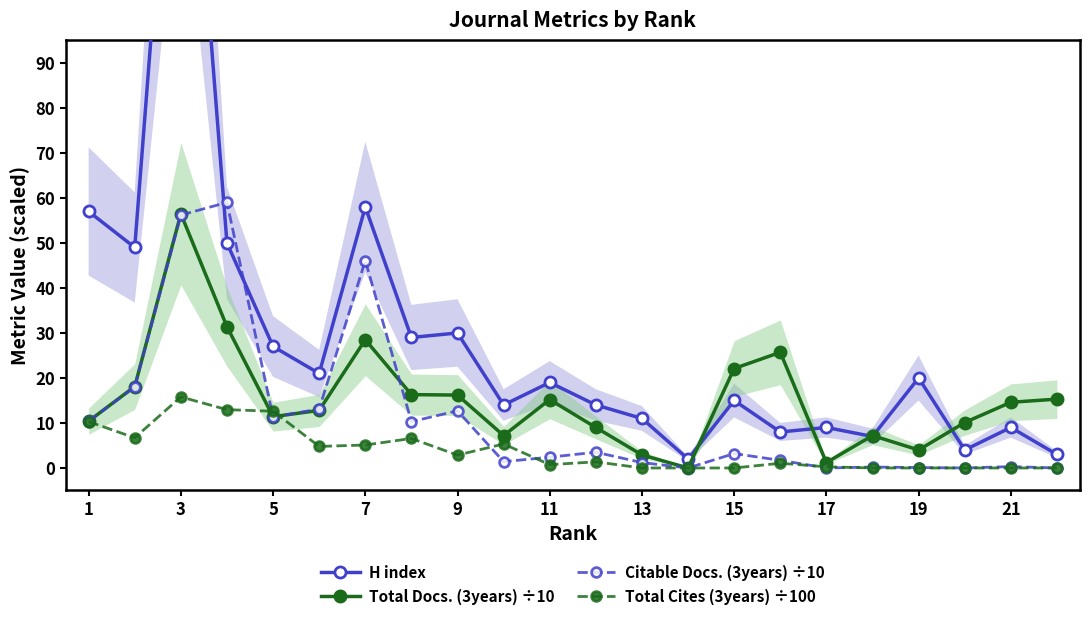

What is the difference between the maximum and minimum values in the Total Docs. (3years) ÷10 series?

56.5